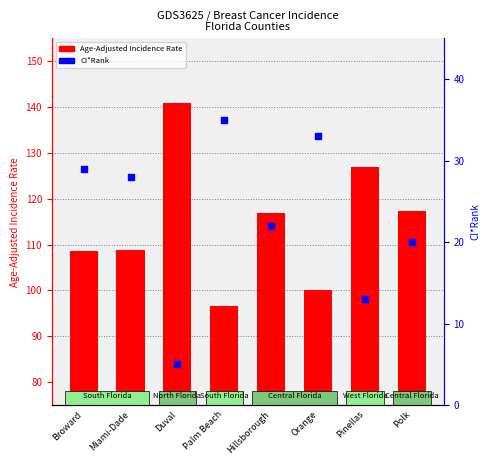

Which series reaches the minimum Y coordinate?

CI*Rank